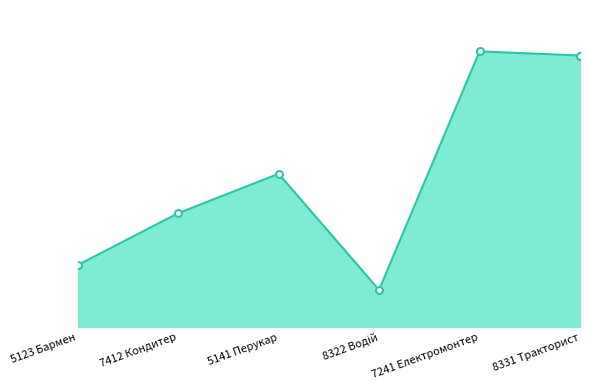

Reading left to right, extract all data points from this chart.

5123 Бармен=30	7412 Кондитер=55	5141 Перукар=74	8322 Водій=18	7241 Електромонтер=133	8331 Тракторист=131